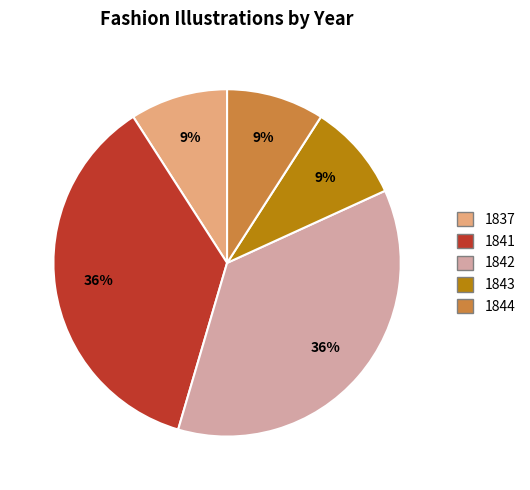

Is the sum of 1837 and 1841 greater than half?

No